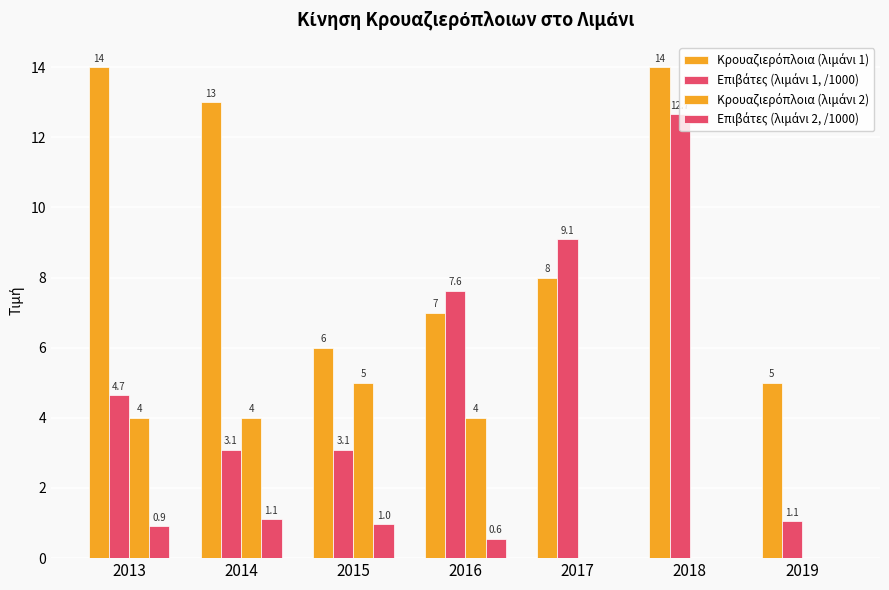

Reading left to right, what are all the values shown in this chart?

Κρουαζιερόπλοια (λιμάνι 1): 14.0	13.0	6.0	7.0	8.0	14.0	5.0
Επιβάτες (λιμάνι 1, /1000): 4.7	3.1	3.1	7.6	9.1	12.7	1.1
Κρουαζιερόπλοια (λιμάνι 2): 4.0	4.0	5.0	4.0	0.0	0.0	0.0
Επιβάτες (λιμάνι 2, /1000): 0.9	1.1	1.0	0.6	0.0	0.0	0.0